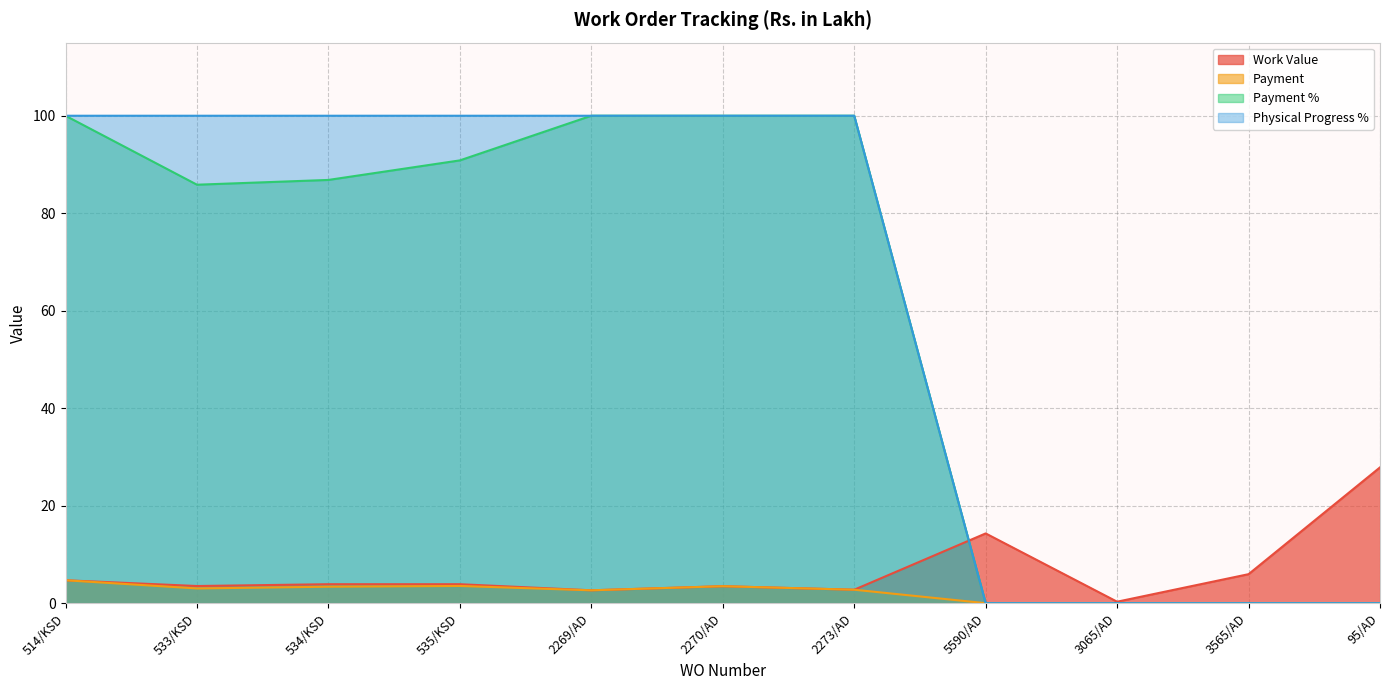

True or false: Payment has a value of 0.0 at 3065/AD.

True